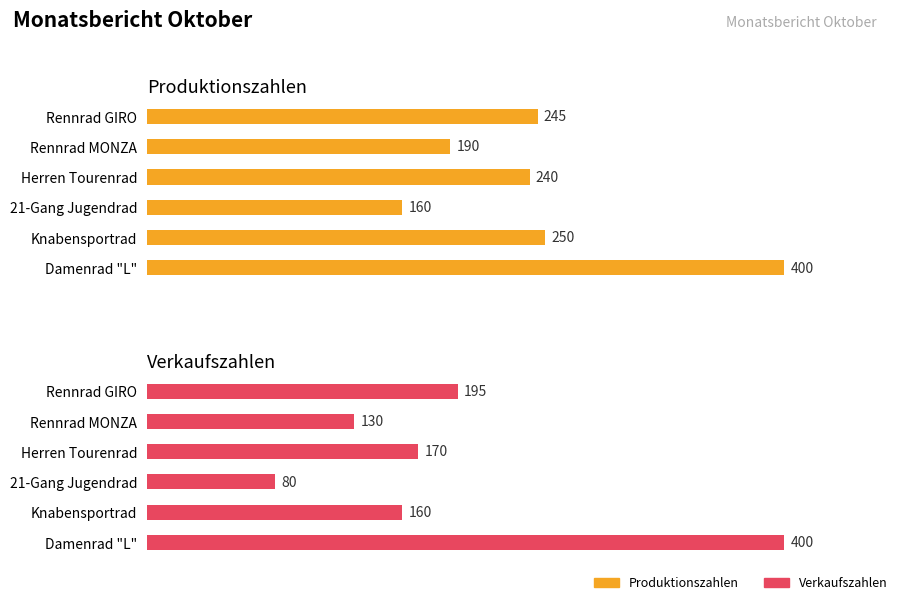

Between Rennrad MONZA and Herren Tourenrad, which is larger?

Herren Tourenrad